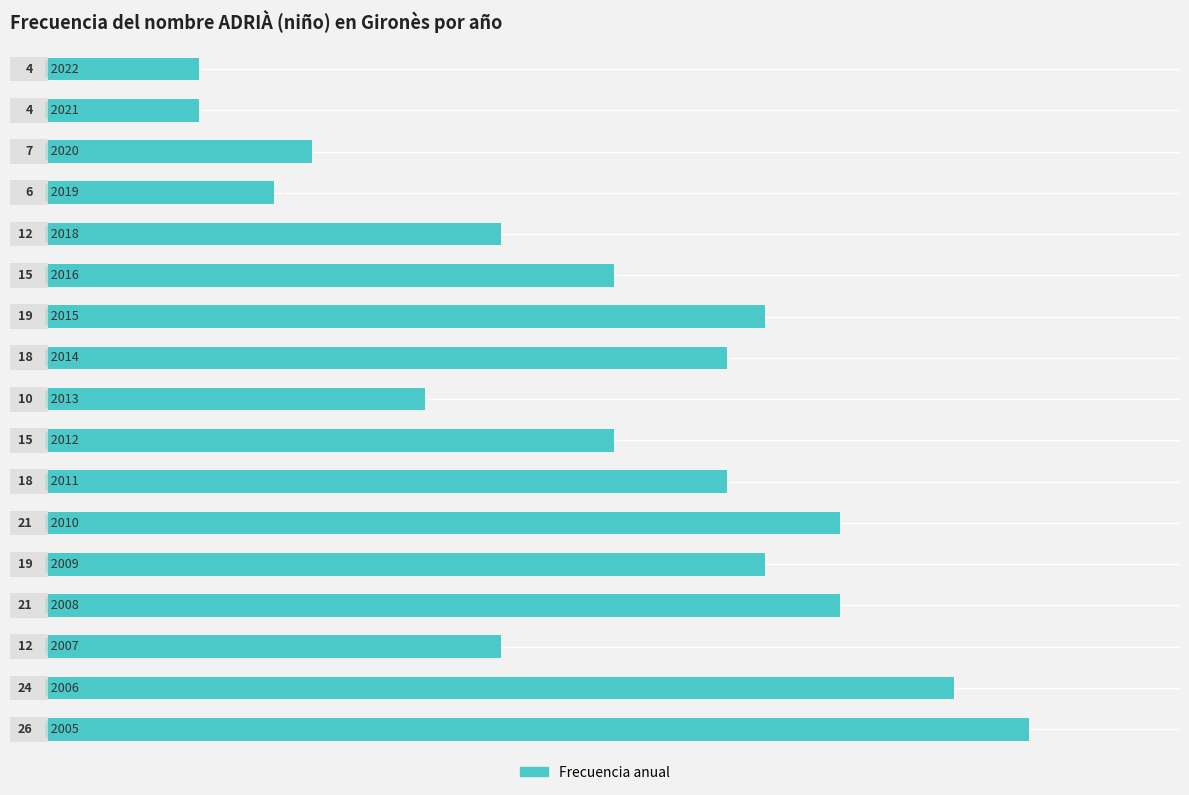

What is the value of the 3rd bar from the left?

7